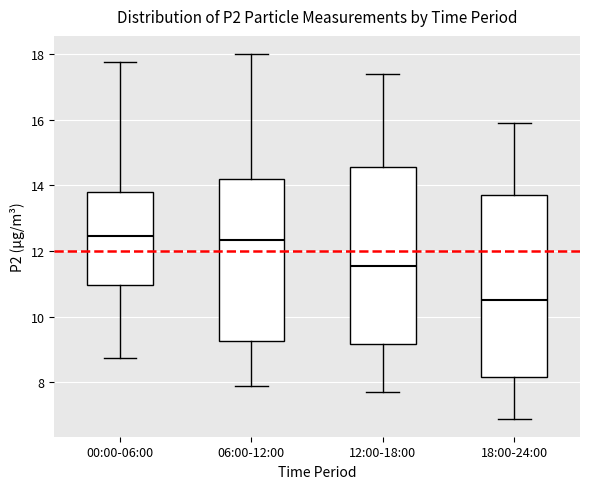

Reading left to right, read every box against the y-axis: the position of its median line, the range the box covers, and the ends of its whiskers. The values are not printed on the chart, so give them approximately, as read against the axis.

00:00-06:00: median 12.4, box 11.0 to 13.8, whiskers 8.8 to 17.8
06:00-12:00: median 12.4, box 9.2 to 14.2, whiskers 8.0 to 18.0
12:00-18:00: median 11.6, box 9.2 to 14.6, whiskers 7.8 to 17.4
18:00-24:00: median 10.6, box 8.2 to 13.8, whiskers 7.0 to 16.0